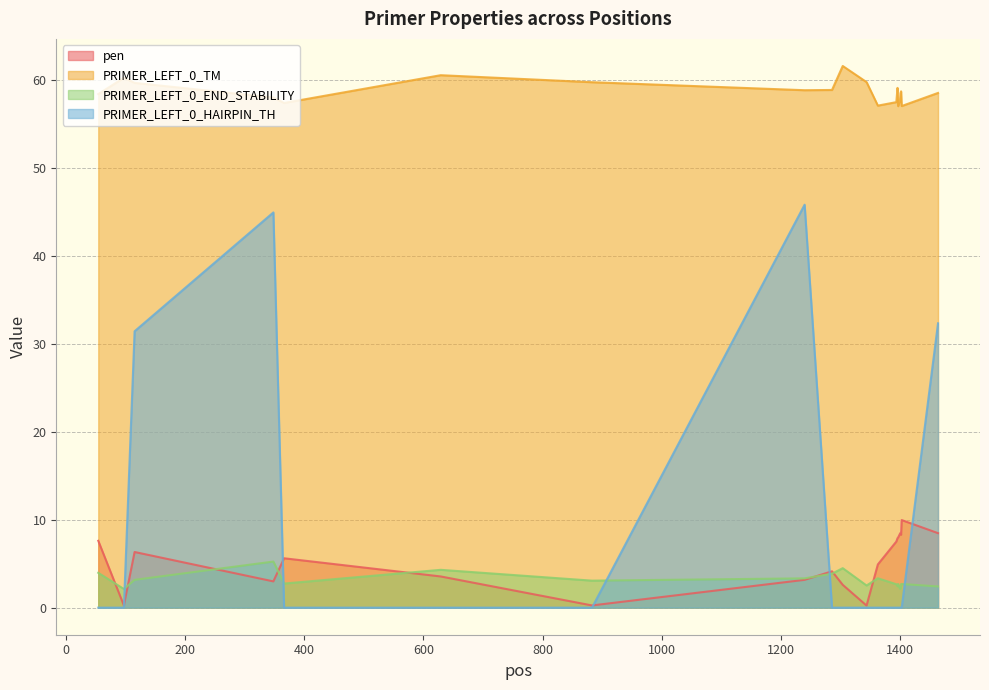

Where is PRIMER_LEFT_0_END_STABILITY nearest to the value 3?

883